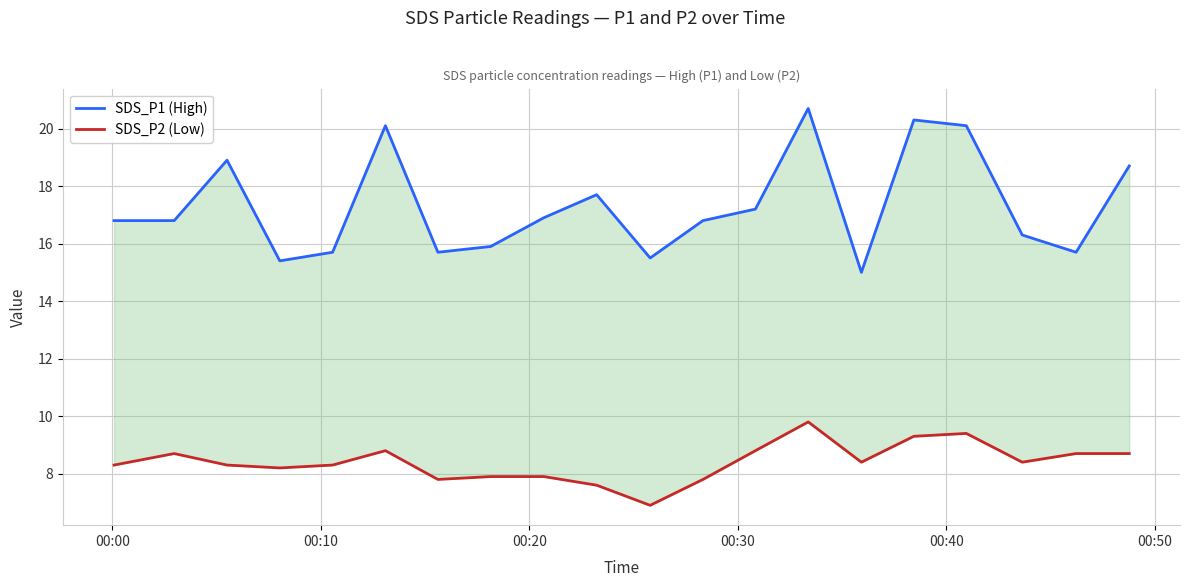

Reading left to right, extract all data points from this chart.

SDS_P1 (High): 16.8	16.8	18.9	15.4	15.7	20.1	15.7	15.9	16.9	17.7	15.5	16.8	17.2	20.7	15.0	20.3	20.1	16.3	15.7	18.7
SDS_P2 (Low): 8.3	8.7	8.3	8.2	8.3	8.8	7.8	7.9	7.9	7.6	6.9	7.8	8.8	9.8	8.4	9.3	9.4	8.4	8.7	8.7